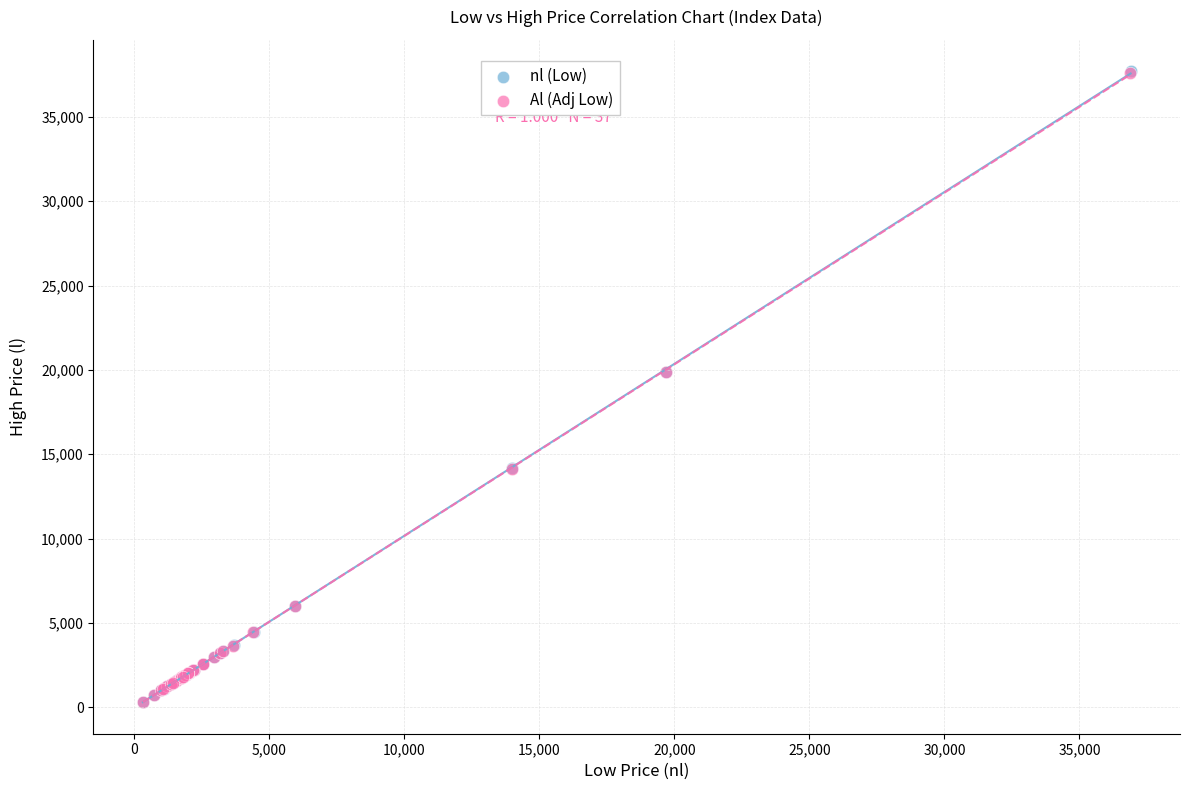

Which series has the widest spread of Y values?

nl (Low)